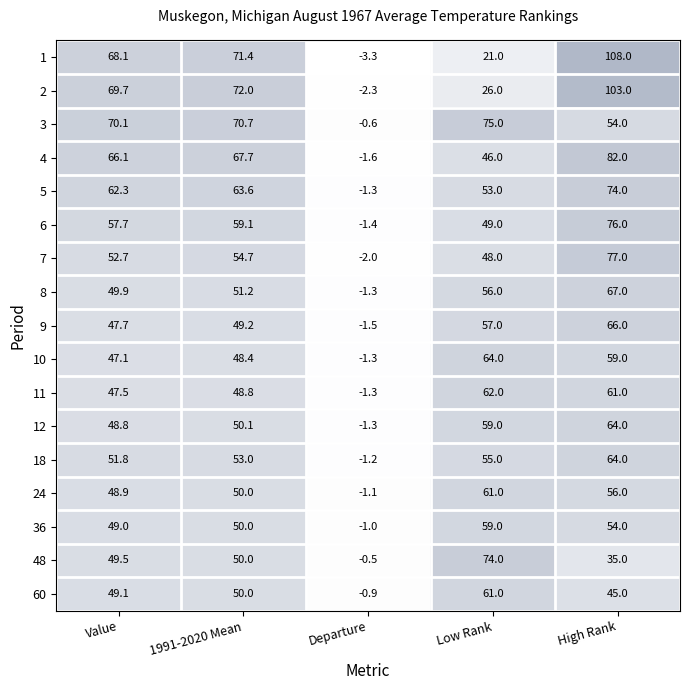

What is the total value across all series at Low Rank?

926.0